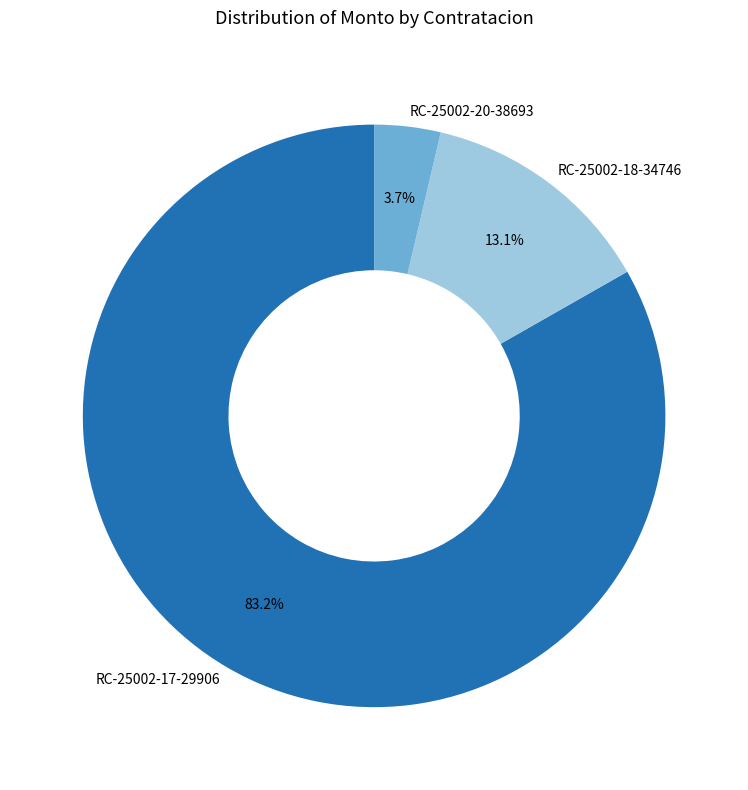

Between RC-25002-20-38693 and RC-25002-18-34746, which is larger?

RC-25002-18-34746